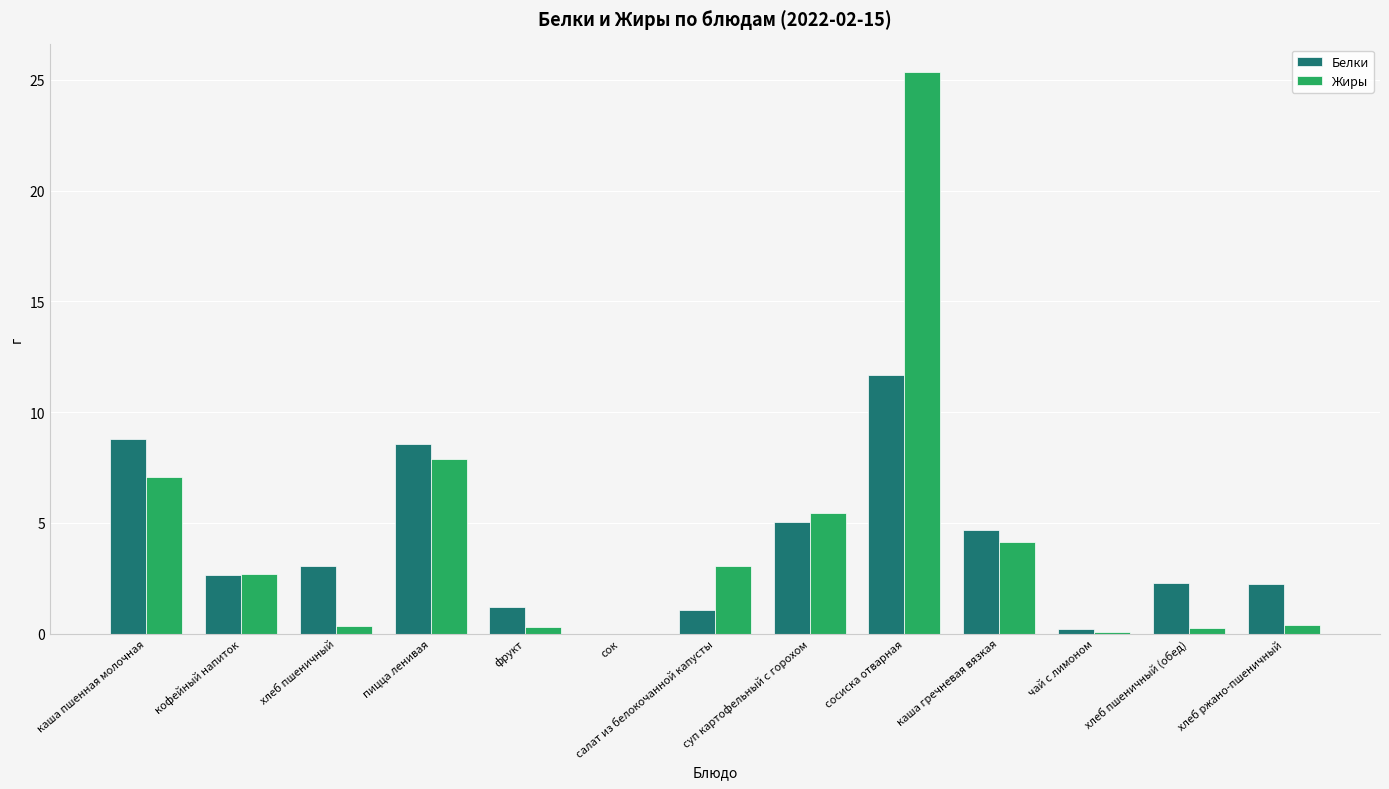

Which category has the highest value across all series?

сосиска отварная